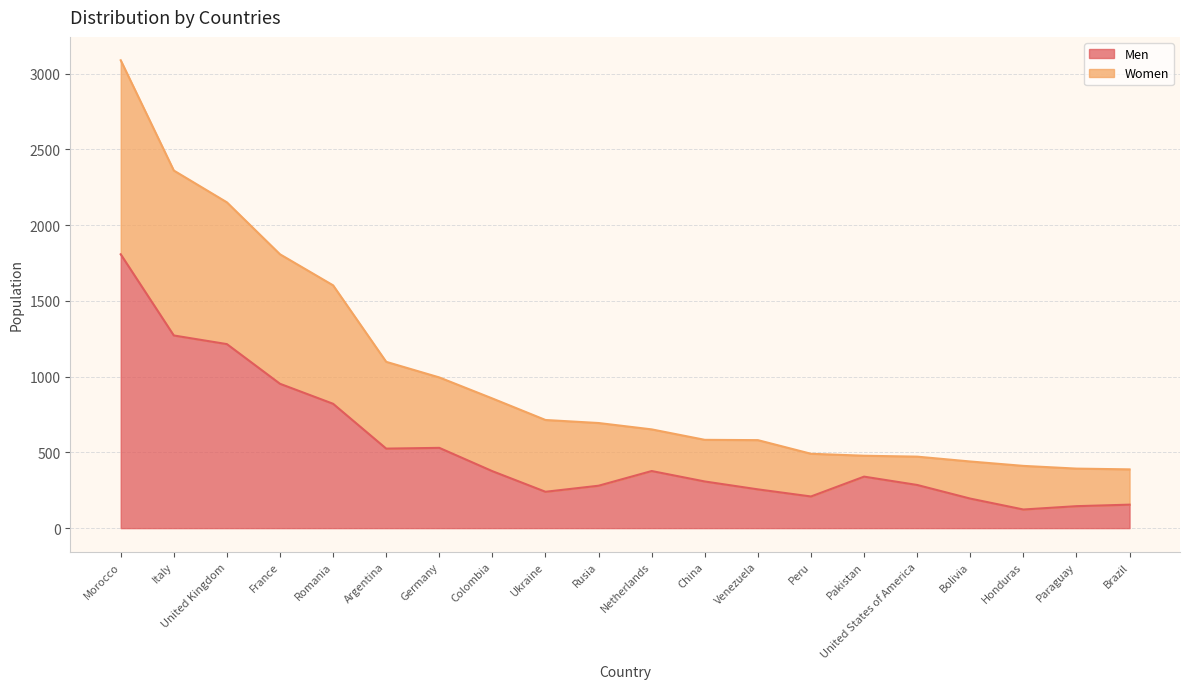

The value of Men at Argentina is 525. True or false?

True